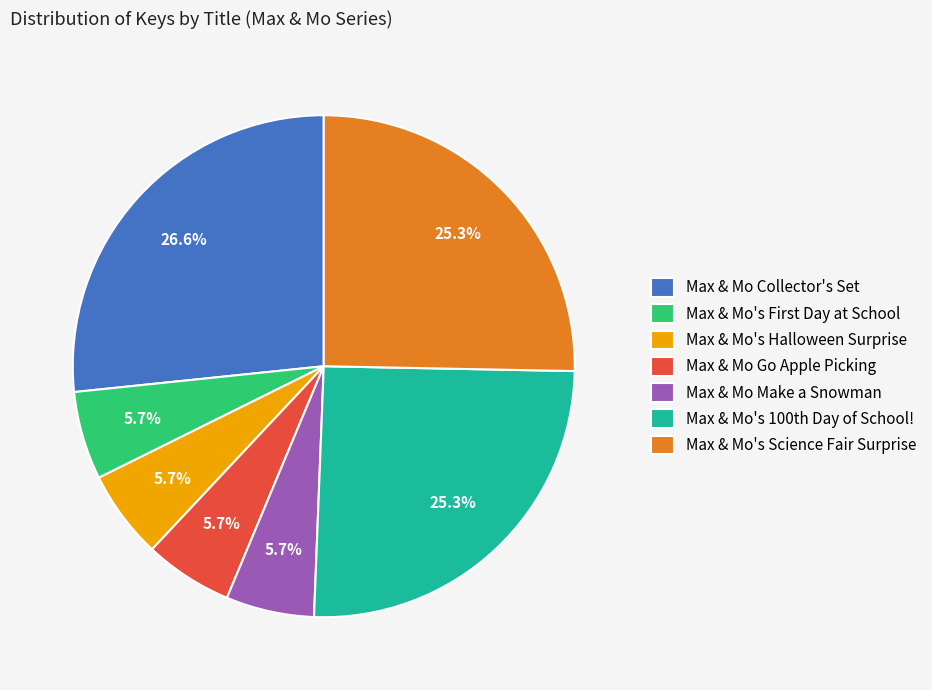

Which slice is the largest?

Max & Mo Collector's Set